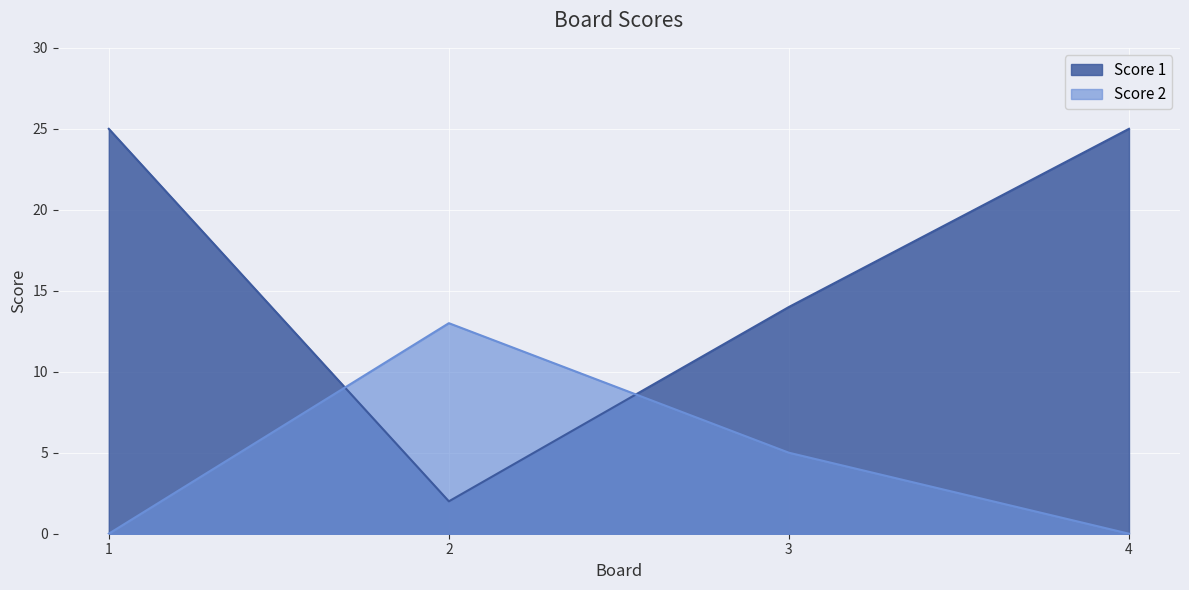

At 2, list the series in order from largest to smallest.

Score 2, Score 1